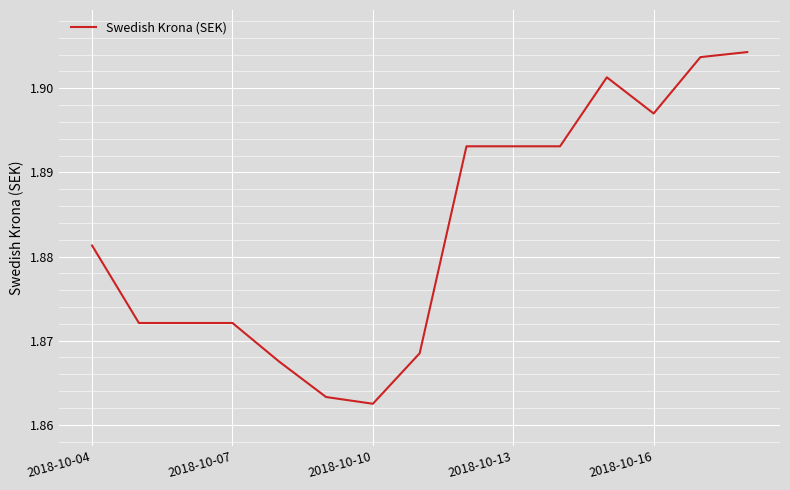

The value at 2018-10-04 is 0.6. True or false?

False